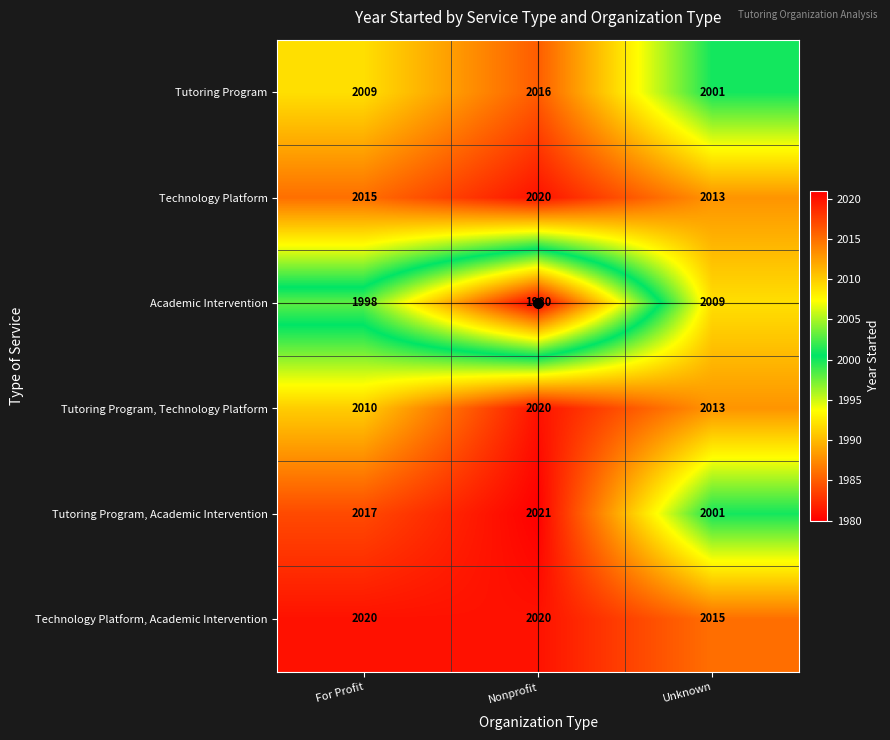

Which series has the largest range (max minus min)?

Academic Intervention